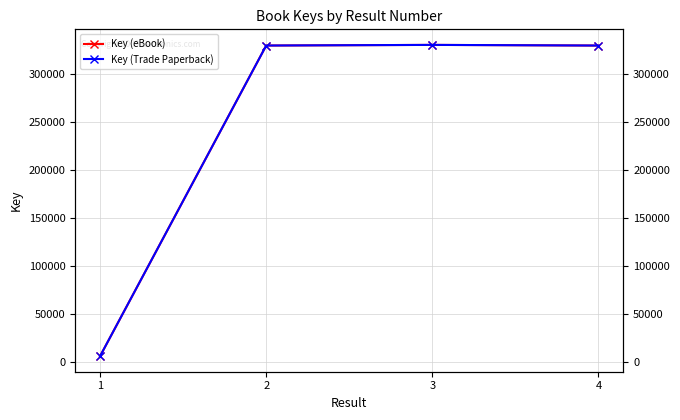

True or false: Key (eBook) and Key (Trade Paperback) intersect in this chart.

False